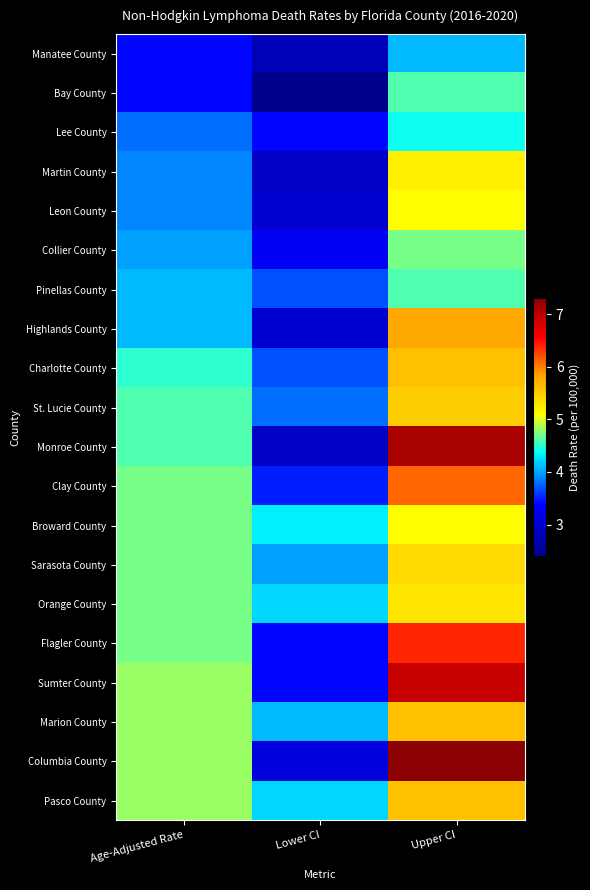

At which category is the sum across all series the highest?

Upper CI